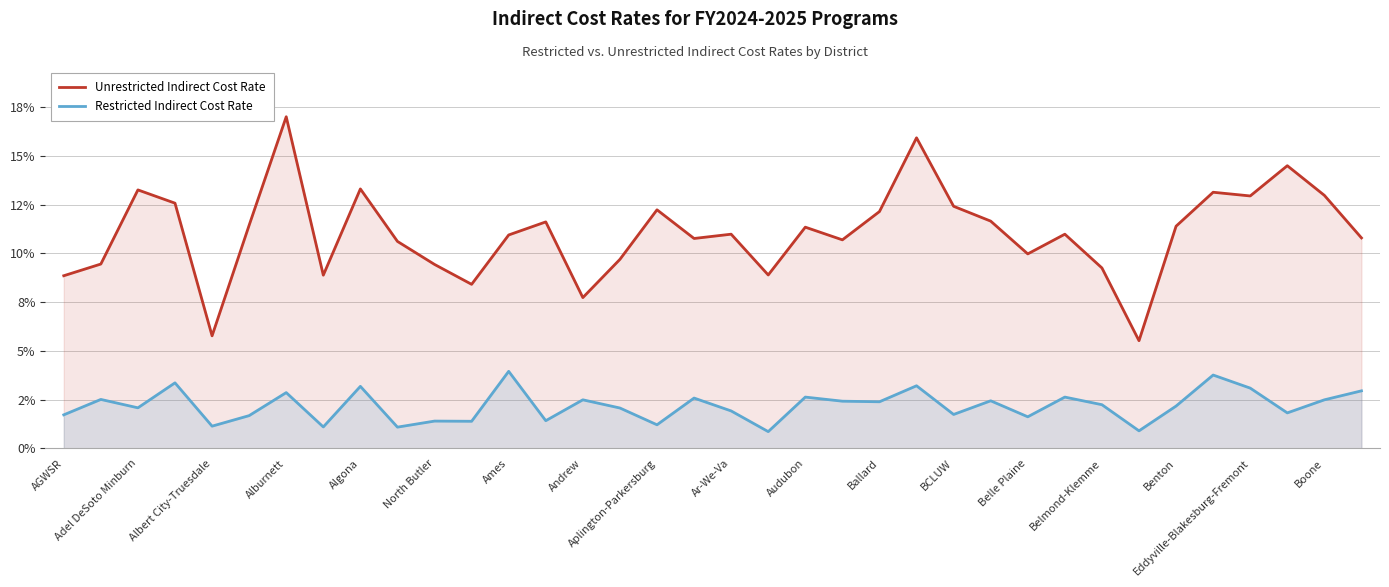

At which category does Unrestricted Indirect Cost Rate reach its first local peak?

Adel DeSoto Minburn